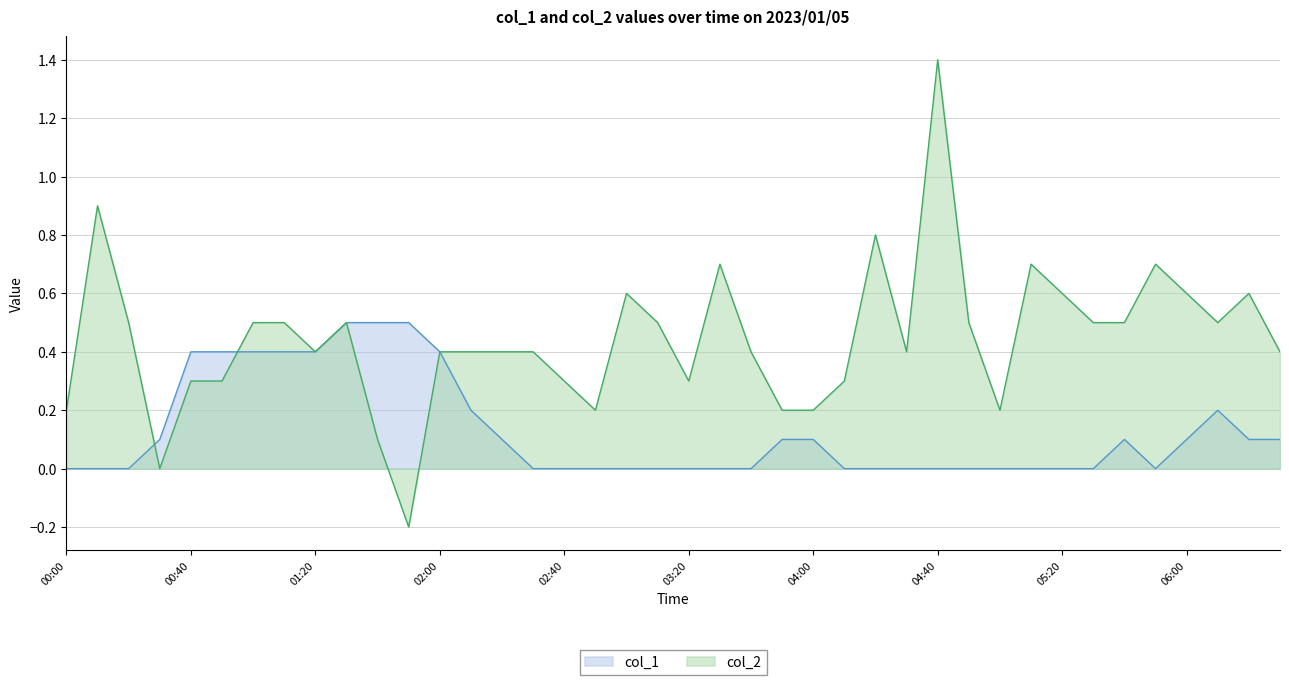

Where do col_1 and col_2 first cross each other?

00:20 and 00:30